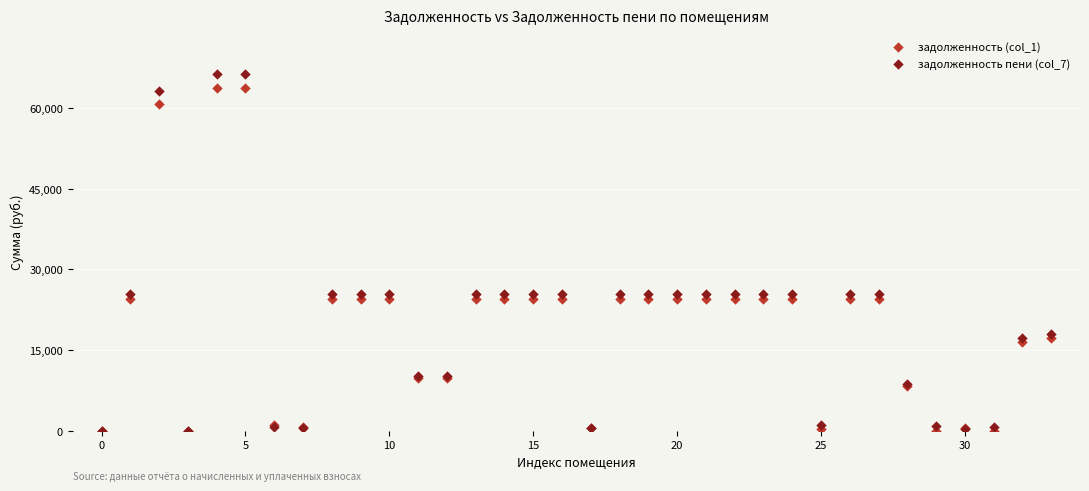

What are all the series names shown in the legend?

задолженность (col_1), задолженность пени (col_7)